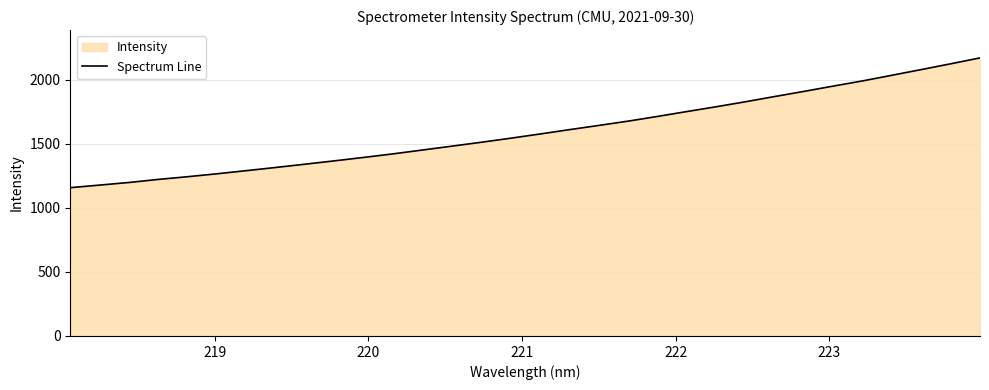

What is the maximum value shown in the chart?

2172.0